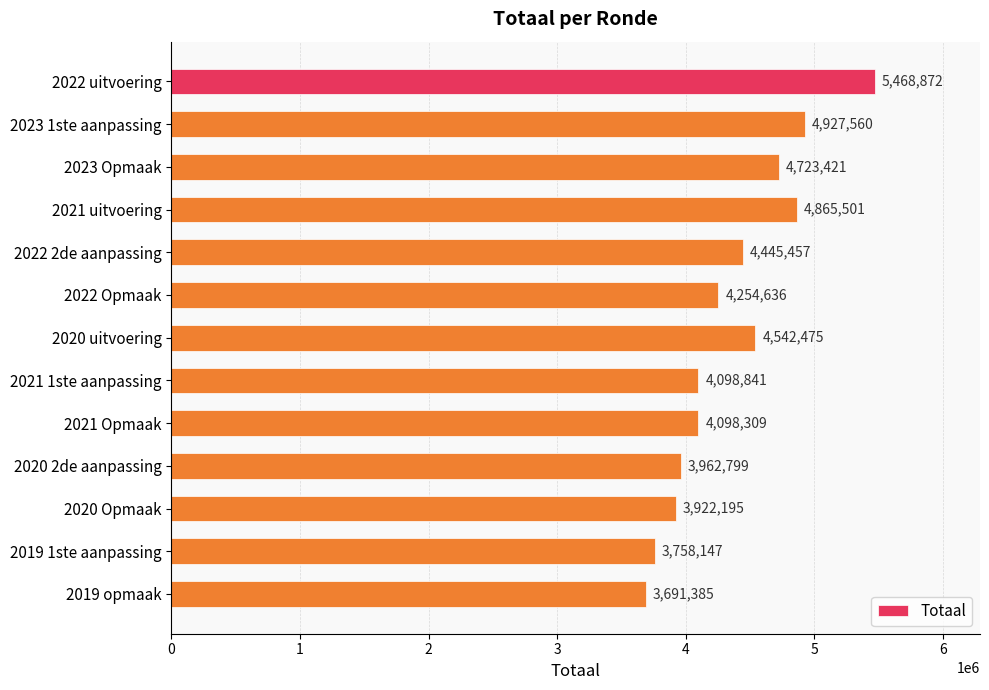

Reading top to bottom, extract all data points from this chart.

5468872	4927560	4723421	4865501	4445457	4254636	4542475	4098841	4098309	3962799	3922195	3758147	3691385